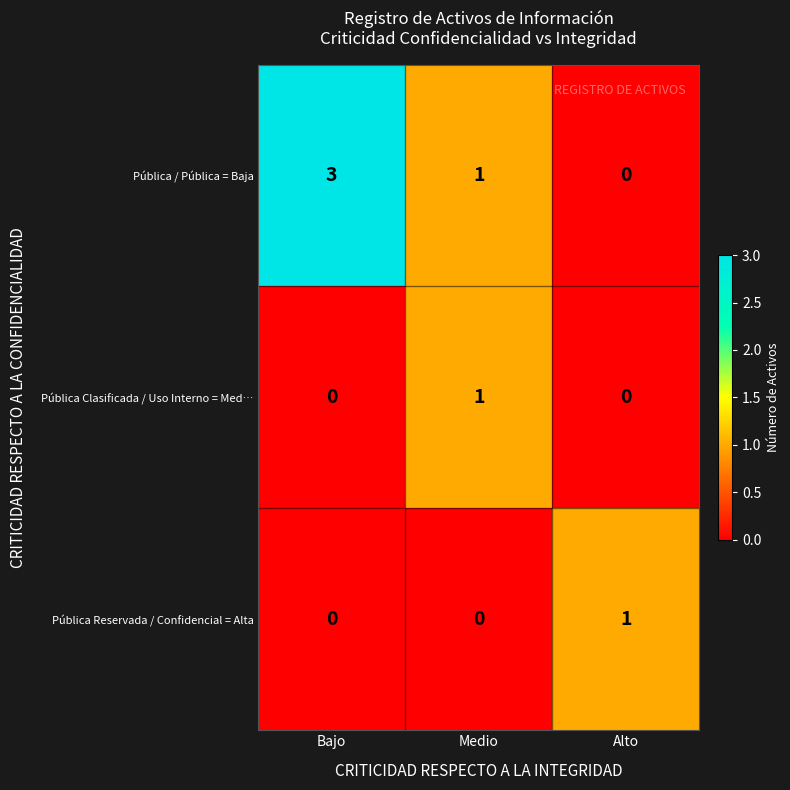

At which category is the sum across all series the highest?

Bajo